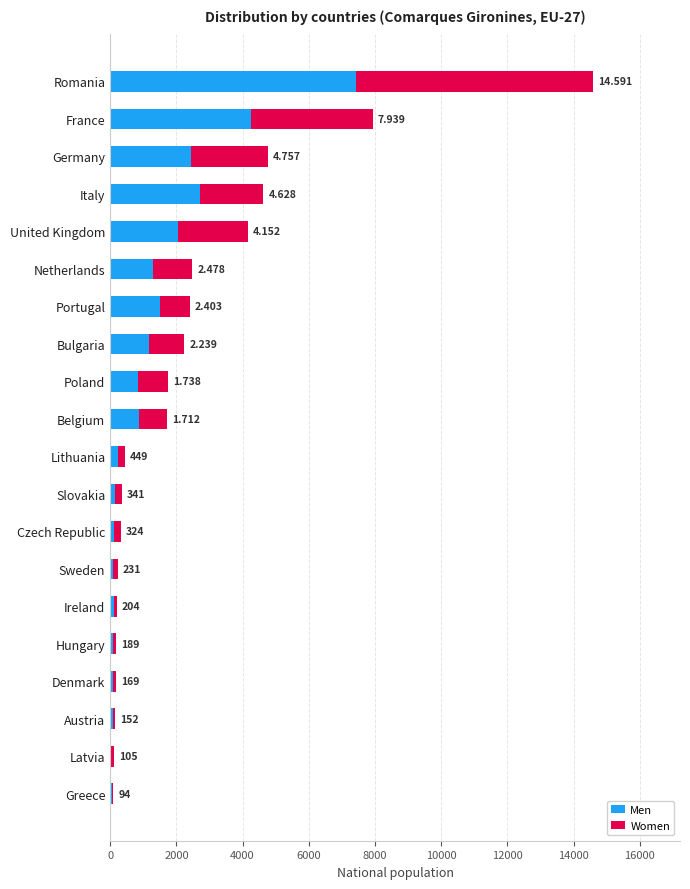

What are all the series names shown in the legend?

Men, Women